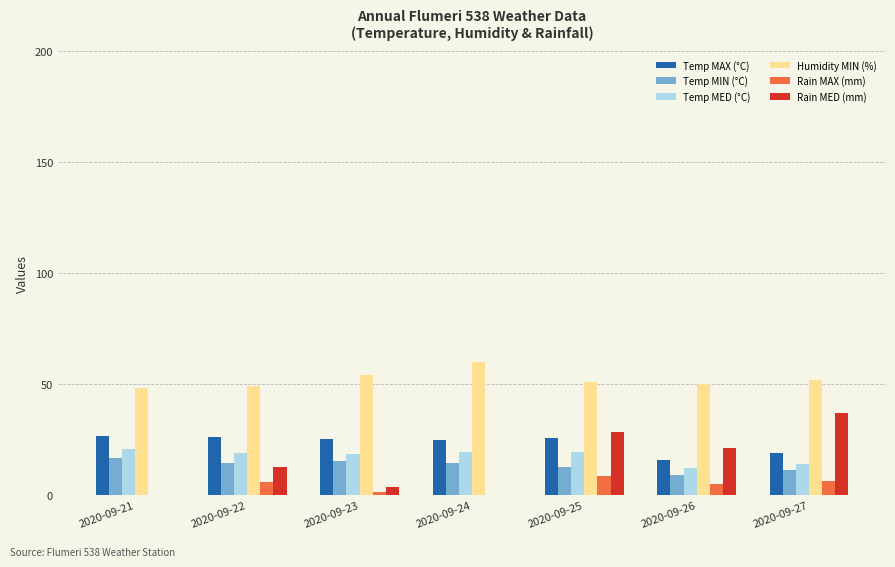

Which series changed the most between 2020-09-24 and 2020-09-26?

Rain MED (mm)